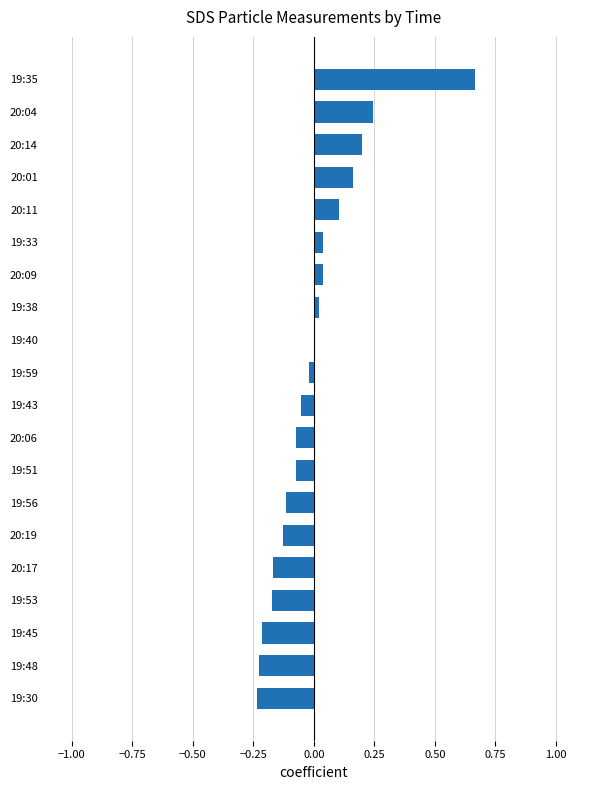

The chart shows a value of 0.0 at 19:33. True or false?

True